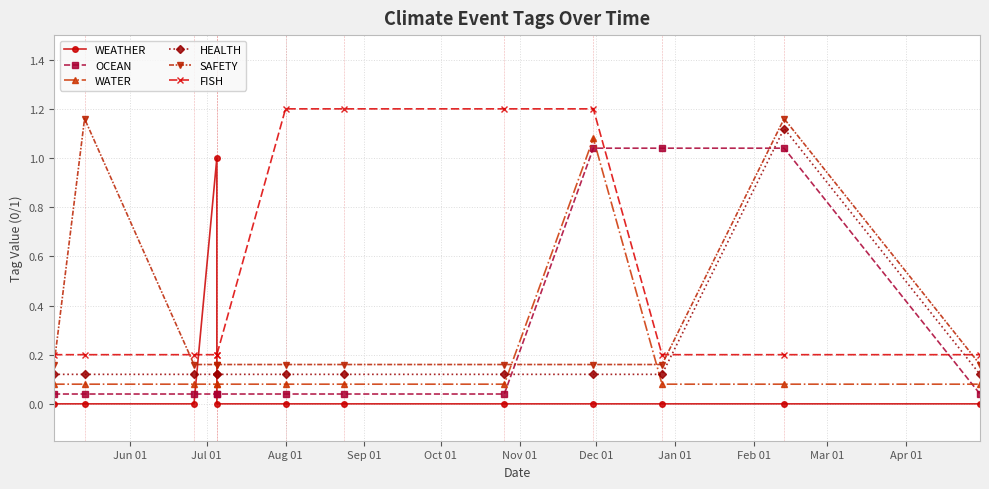

How many times do FISH and WEATHER cross each other?

2